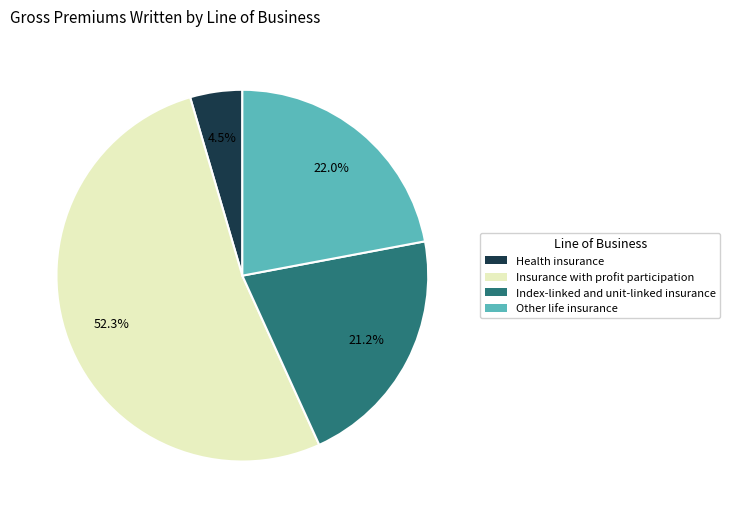

Which slice represents more than half of the pie?

Insurance with profit participation